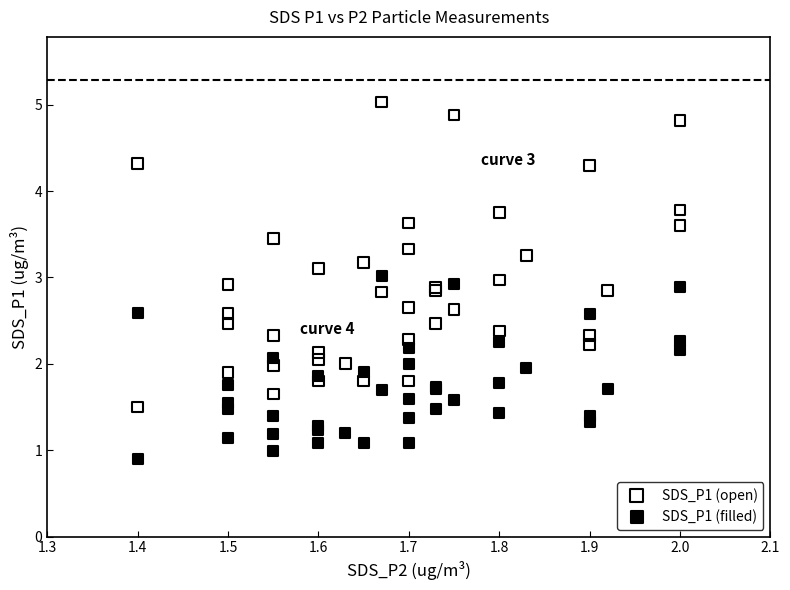

Which series contains the lowest Y value?

SDS_P1 (filled)